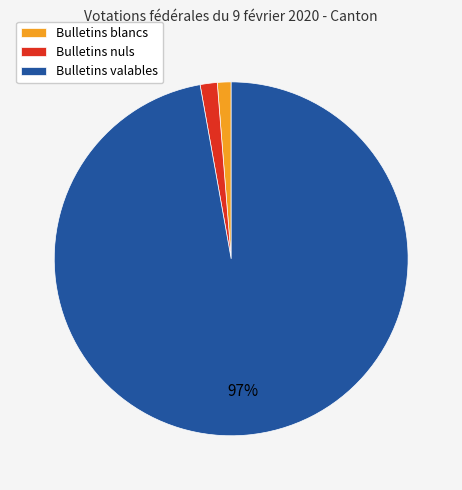

Which category has the biggest portion of the pie?

Bulletins valables